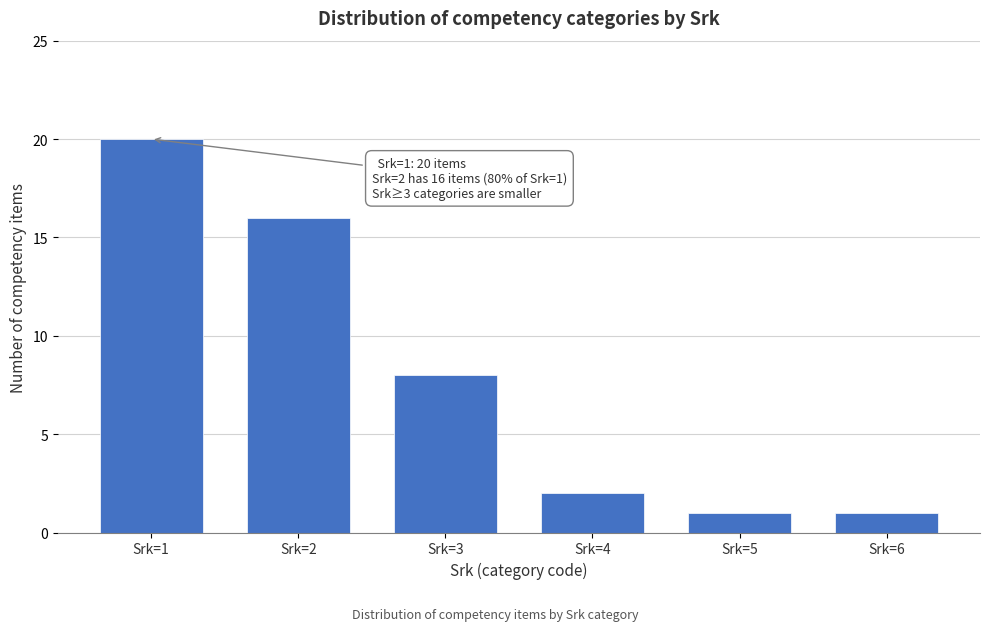

Reading left to right, list all the values displayed in this chart.

Srk=1=20	Srk=2=16	Srk=3=8	Srk=4=2	Srk=5=1	Srk=6=1